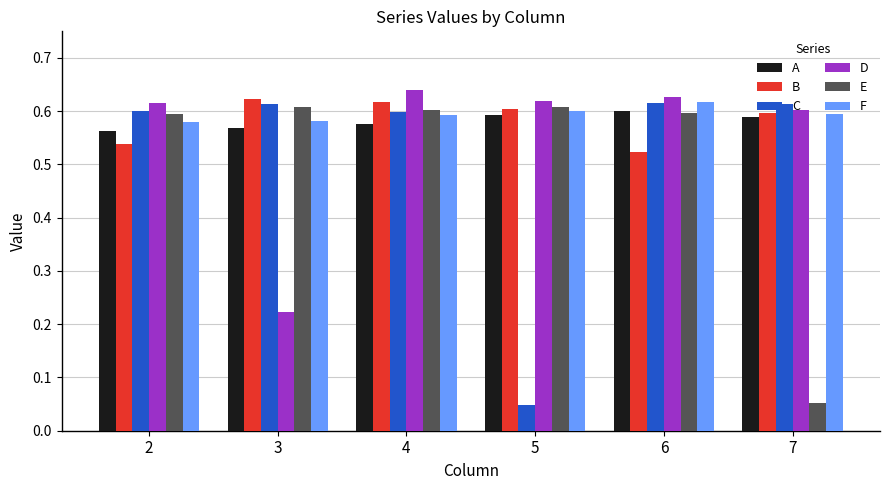

The F series shows 0.2 at 2. True or false?

False